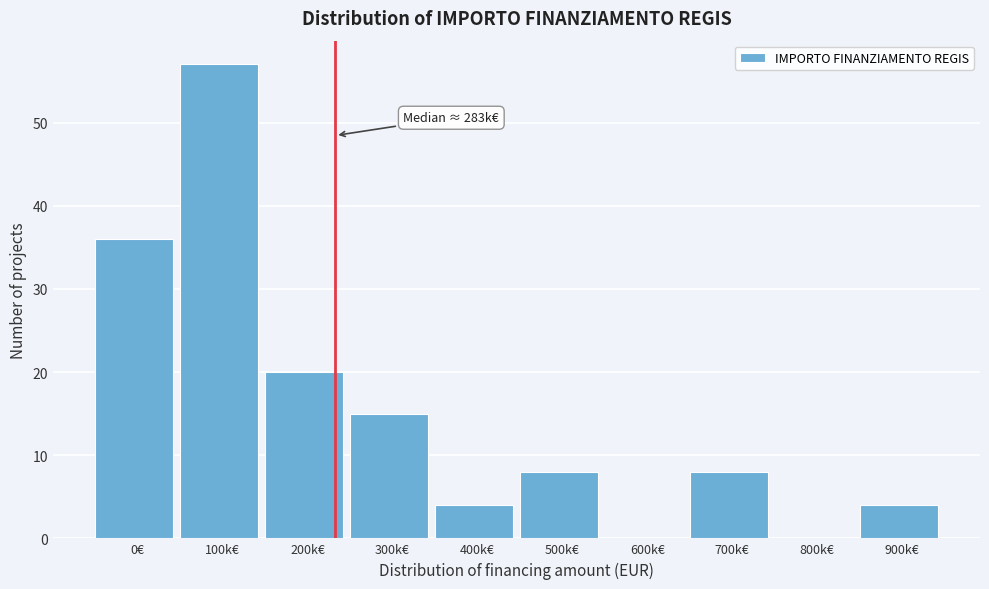

Reading left to right, transcribe all the data shown in this chart.

0€=36	100k€=57	200k€=20	300k€=15	400k€=4	500k€=8	600k€=0	700k€=8	800k€=0	900k€=4